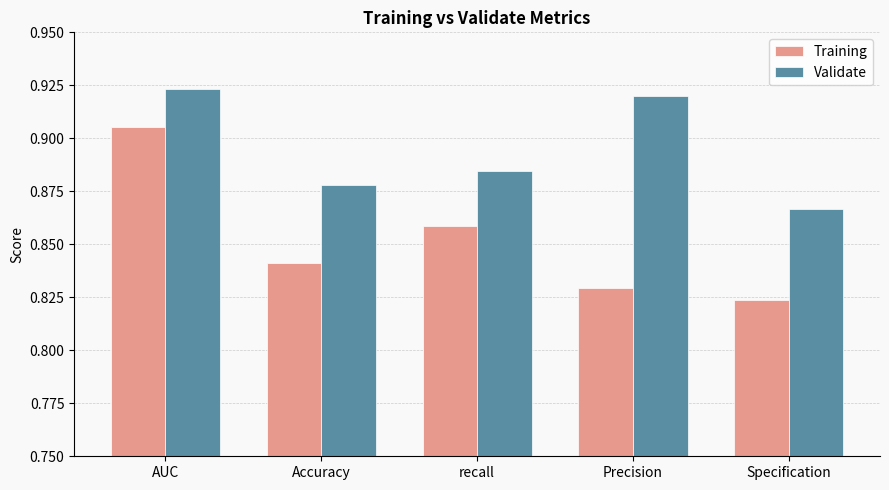

List the labels in order of Training value, smallest first.

Specification, Precision, Accuracy, recall, AUC